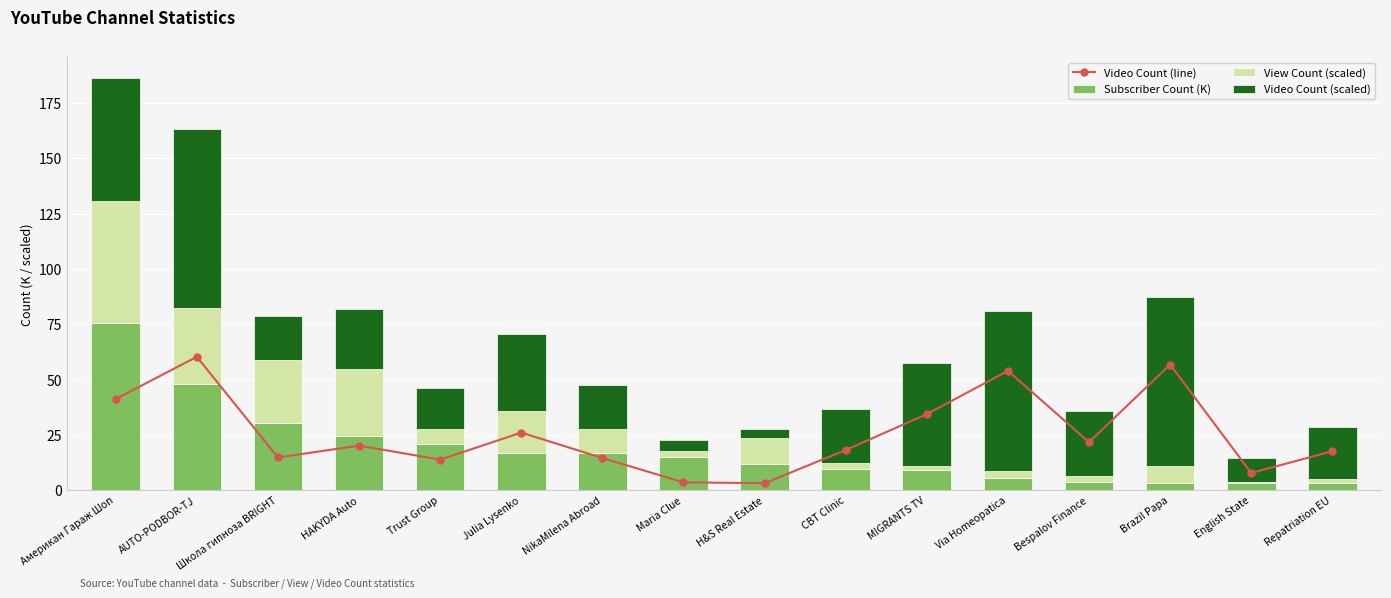

Where does the Video Count (scaled) series first go above 27?

Американ Гараж Шоп